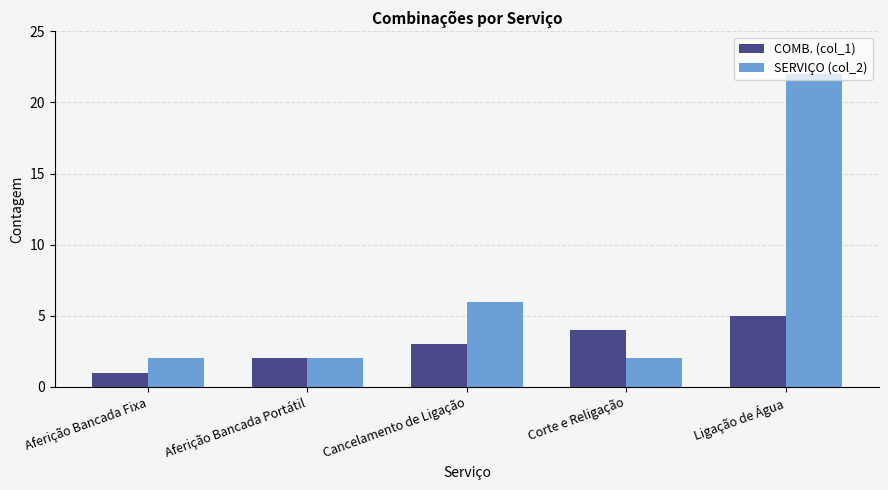

The value of COMB. (col_1) at Ligação de Água is 5. True or false?

True